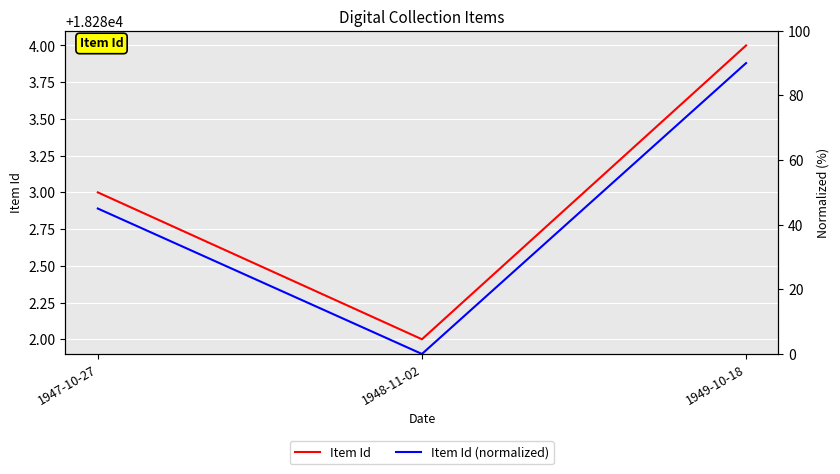

The Item Id (normalized) series shows 59 at 1947-10-27. True or false?

False